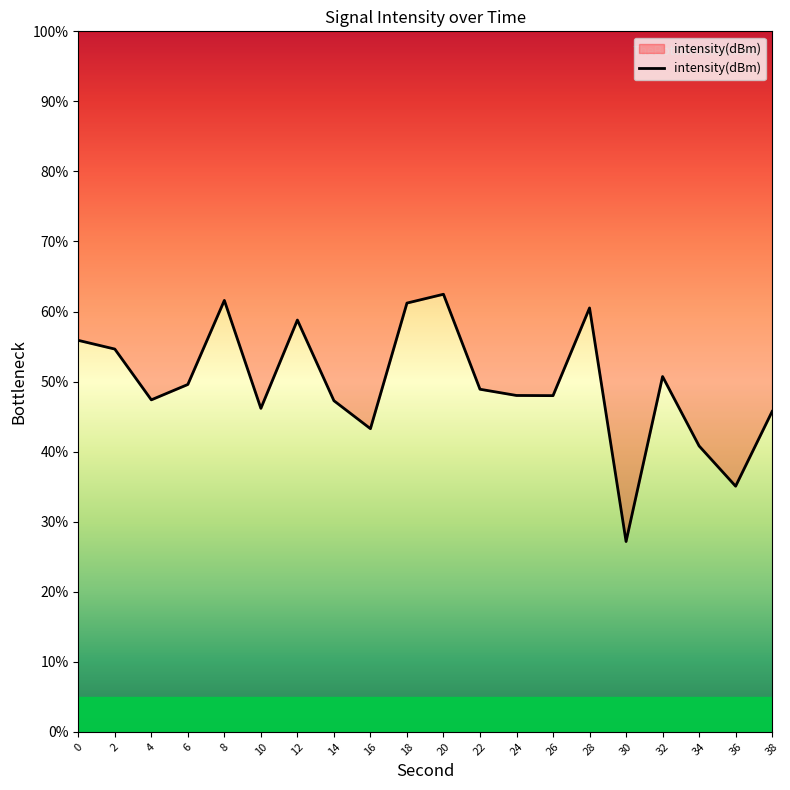

At which category does the chart reach its minimum across all series?

30